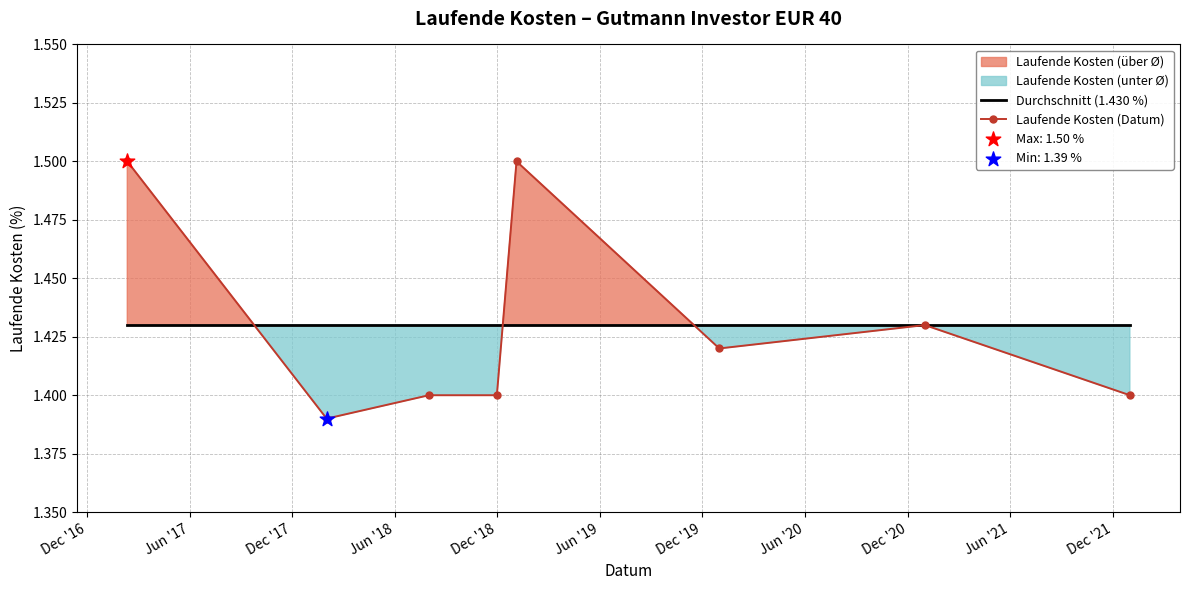

Which series has the largest total across all categories?

Durchschnitt (1.430 %)